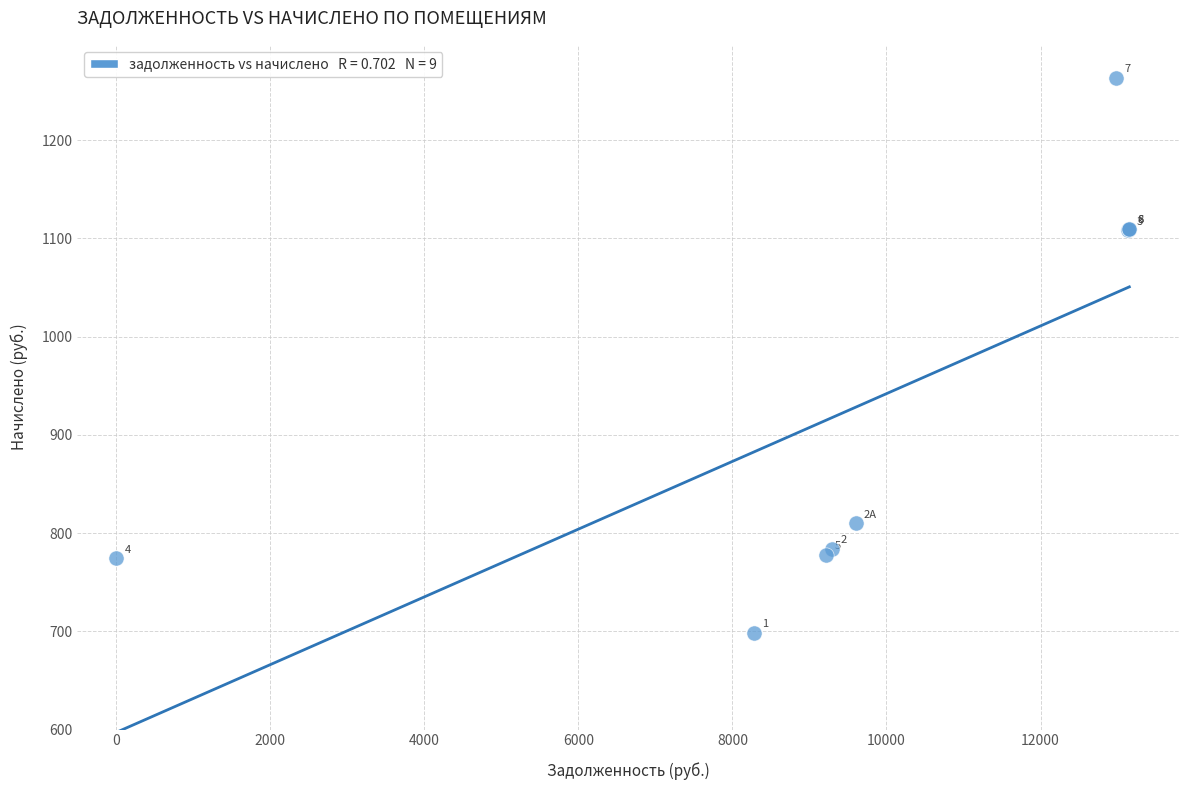

What Y value in the scatter plot is closest to 980?

1108.1